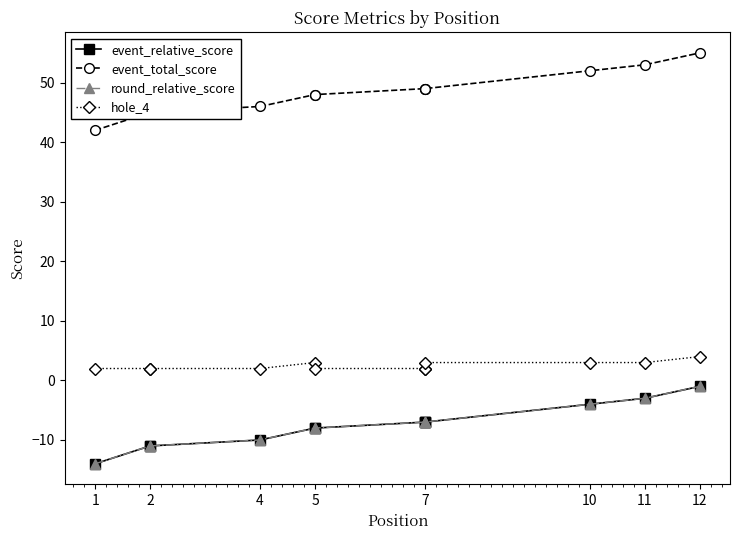

How many distinct data groups are displayed?

4